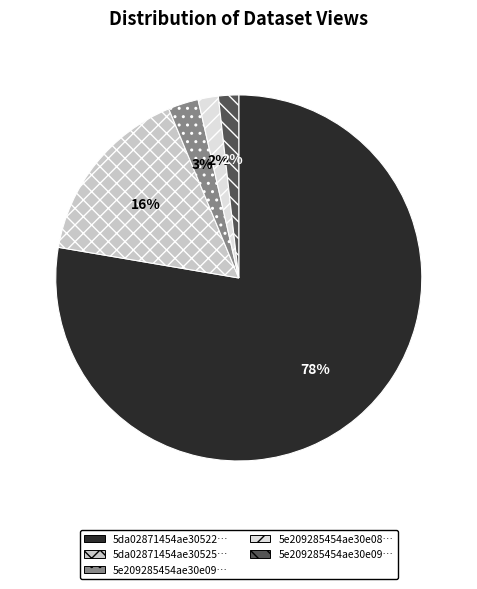

To the nearest percent, what is the average slice percentage?

20%